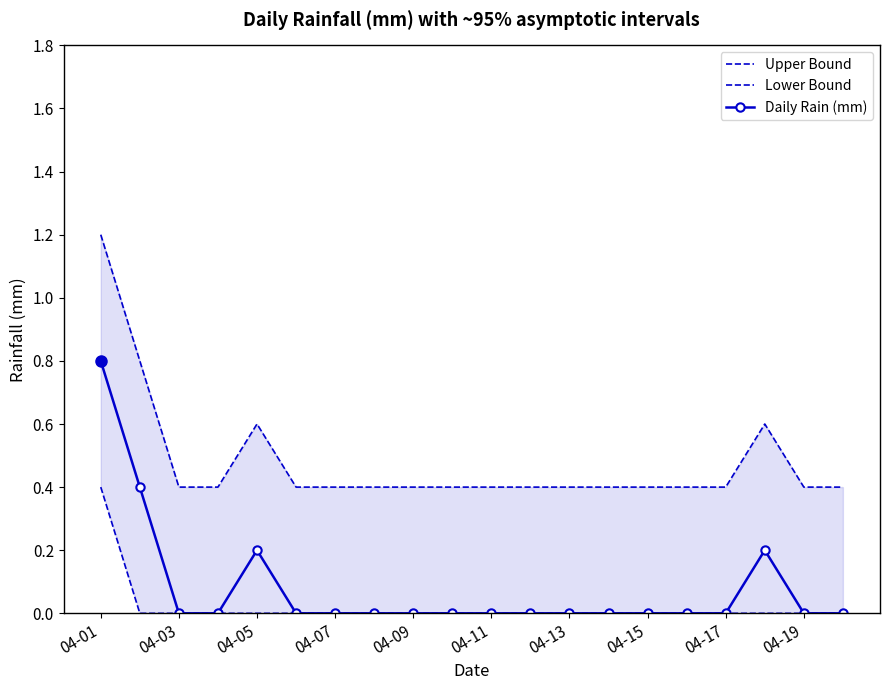

In Daily Rain (mm), how many points are higher than both neighbors (excluding endpoints)?

2